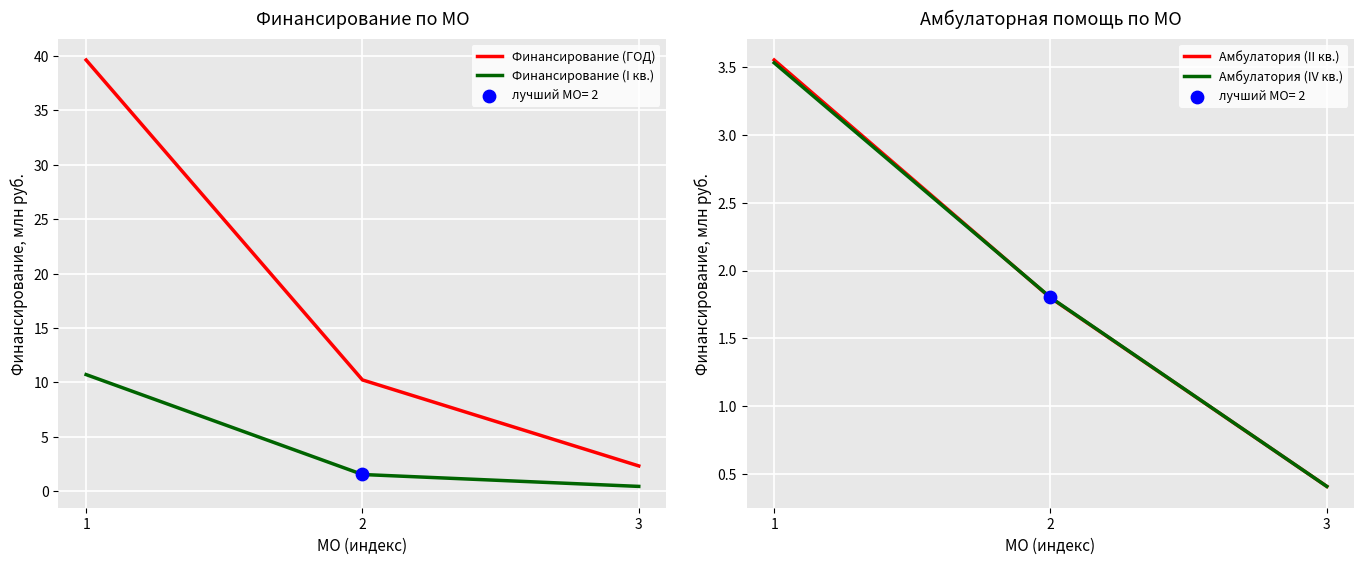

Which series has the largest Y range (max minus min)?

Финансирование (ГОД)